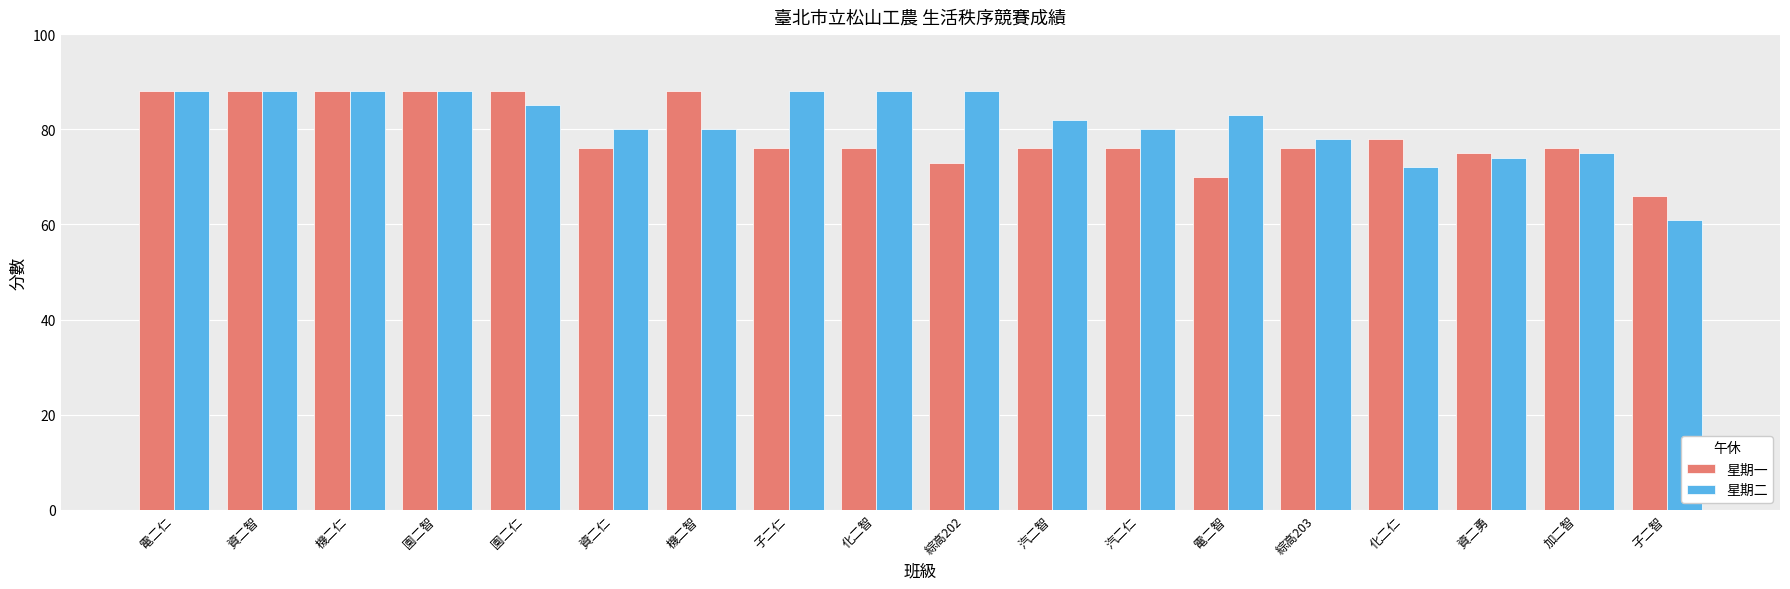

Which series has the largest total across all categories?

星期二